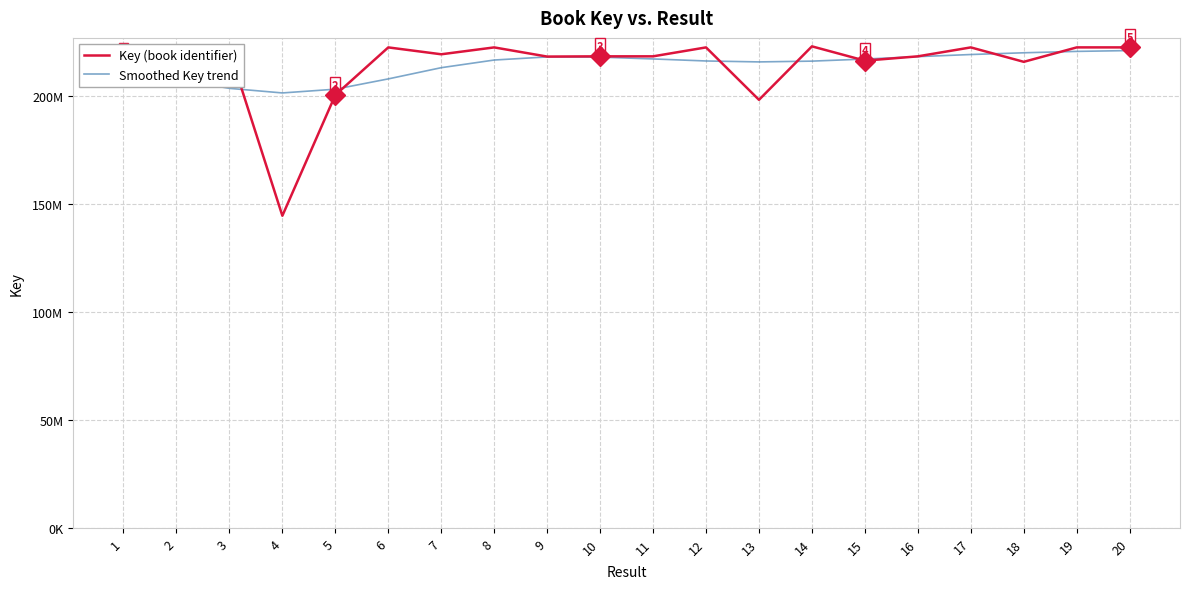

Rank the series by their average value, from lowest to highest.

Smoothed Key trend, Key (book identifier)